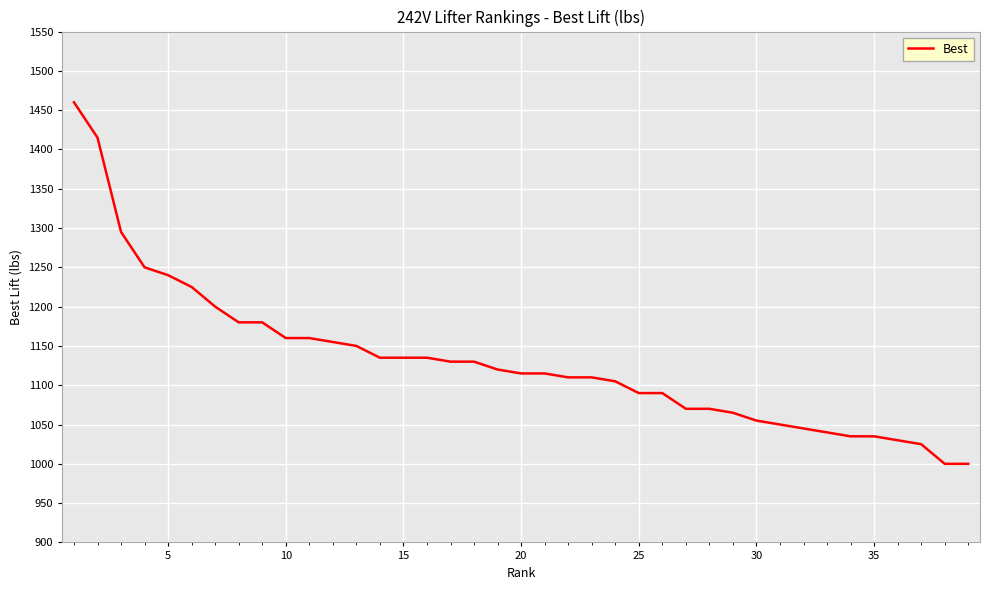

What is the maximum value shown in the chart?

1460